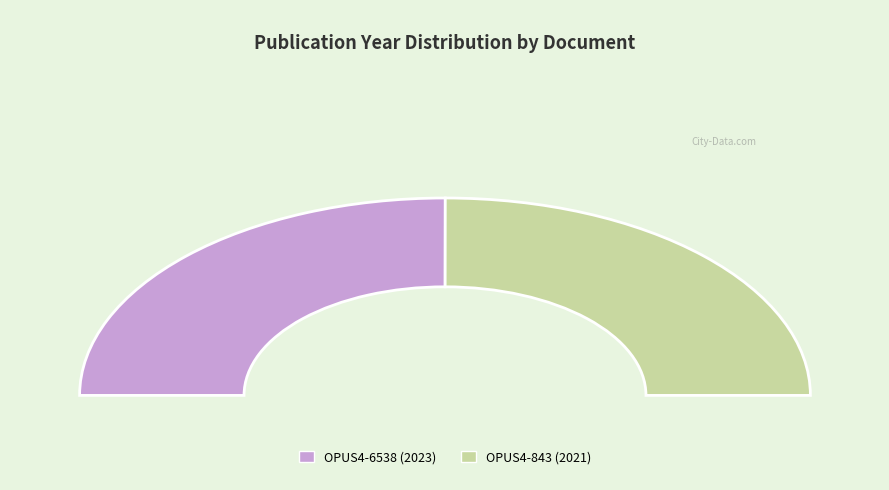

To the nearest percent, what percentage of the pie is OPUS4-843?

50%